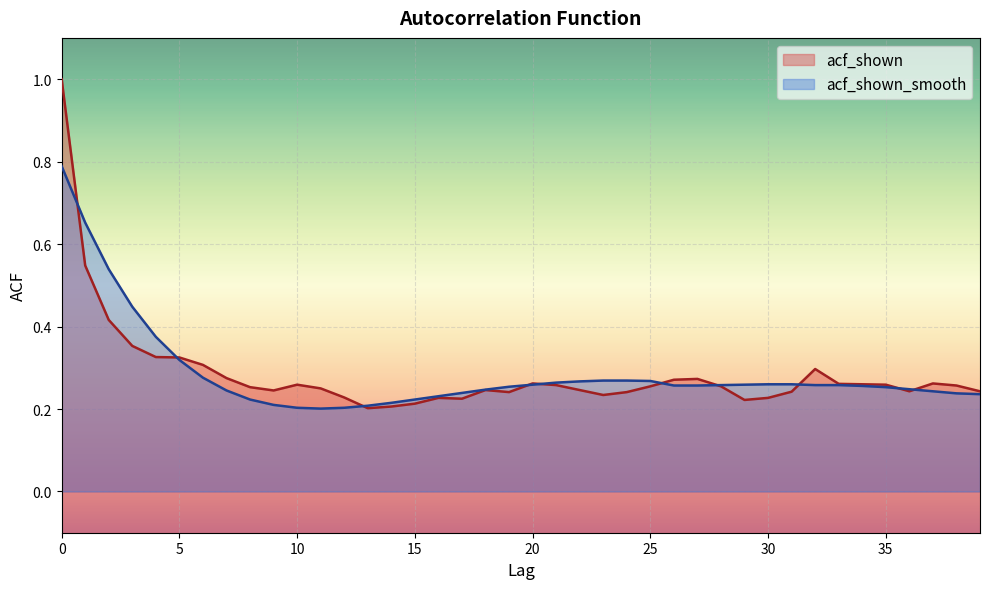

What is the total value across all series at 26?

0.5